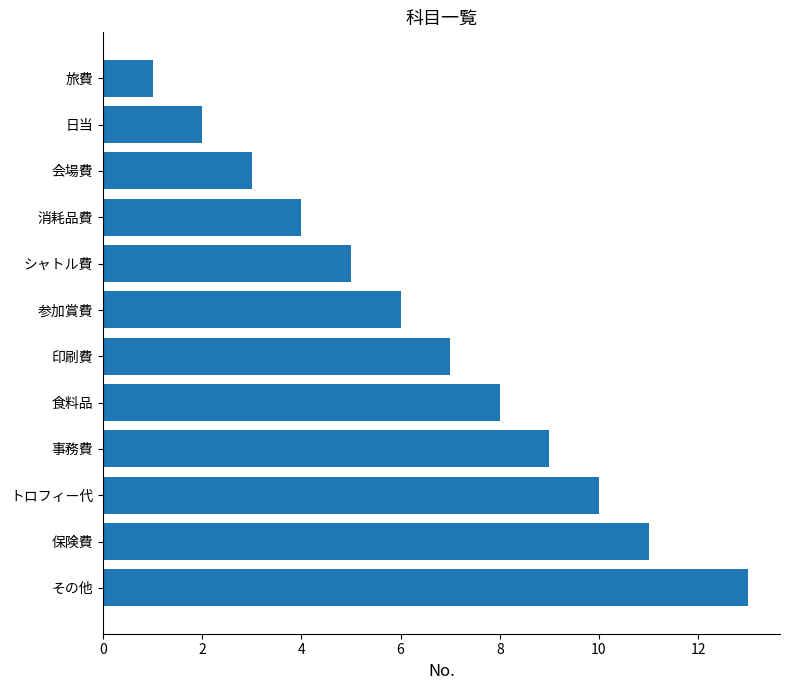

Count the number of categories in the chart.

12